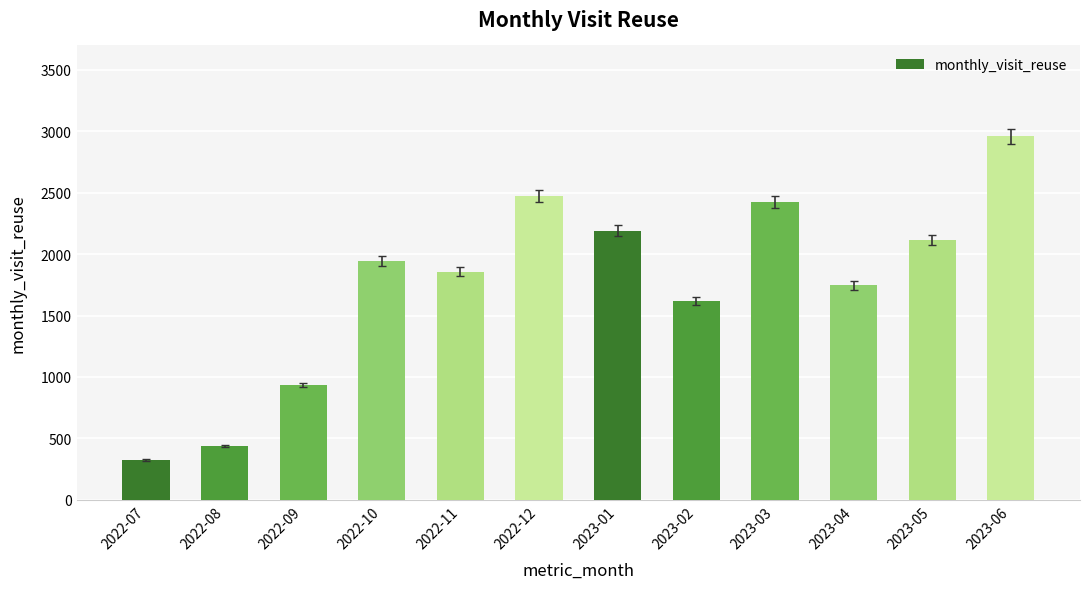

What is the change in value from 2022-09 to 2023-05?

+1179